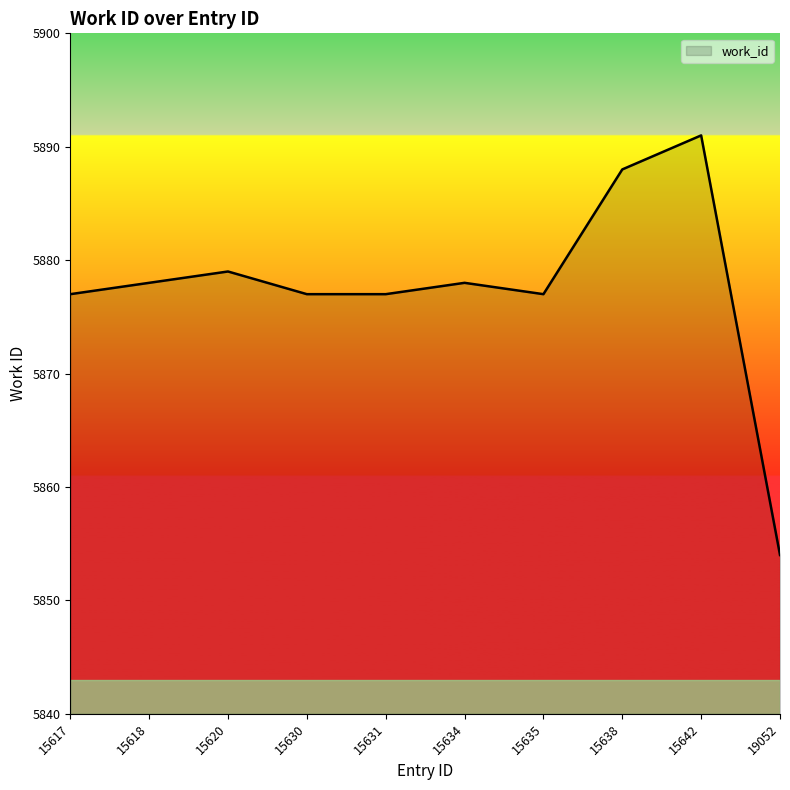

Reading left to right, what are all the values shown in this chart?

5877	5878	5879	5877	5877	5878	5877	5888	5891	5854